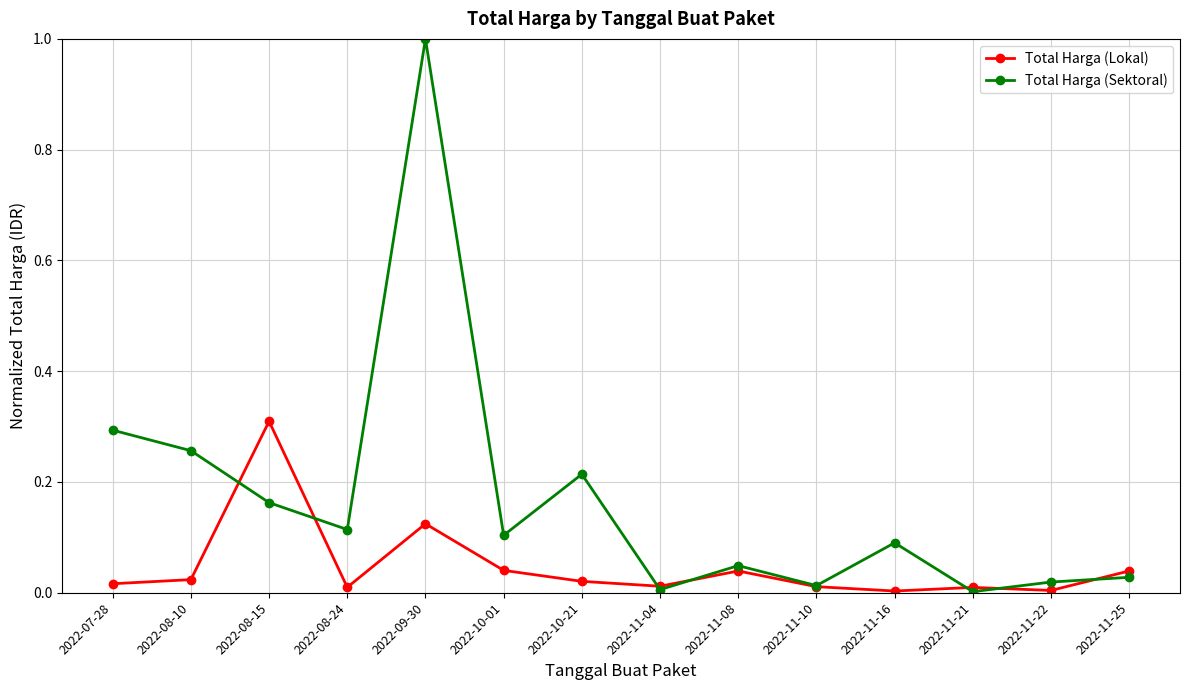

At which category does Total Harga (Lokal) reach its first local peak?

2022-08-15